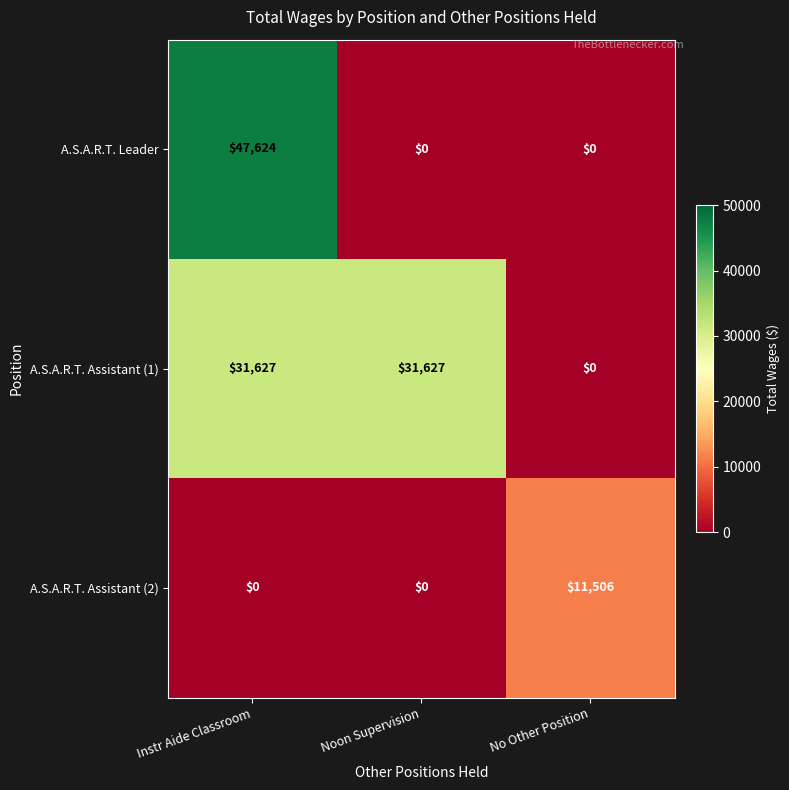

Is it true that A.S.A.R.T. Assistant (2) equals 0 at Instr Aide Classroom?

True